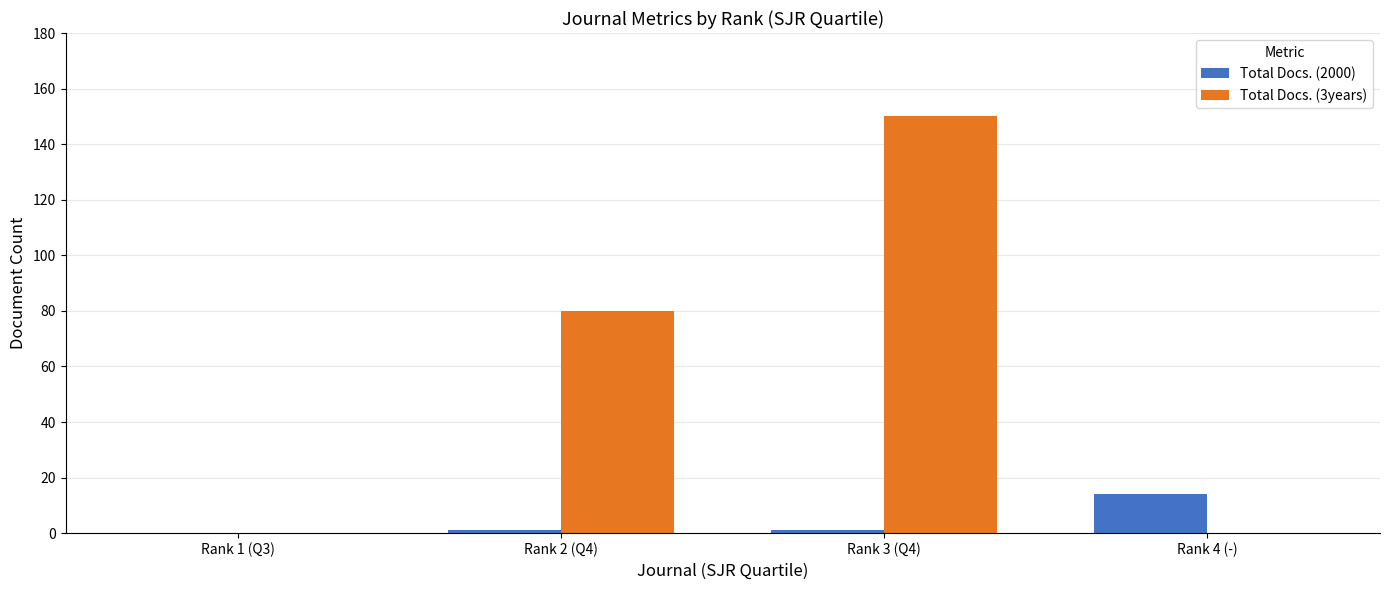

Which series has the largest total across all categories?

Total Docs. (3years)